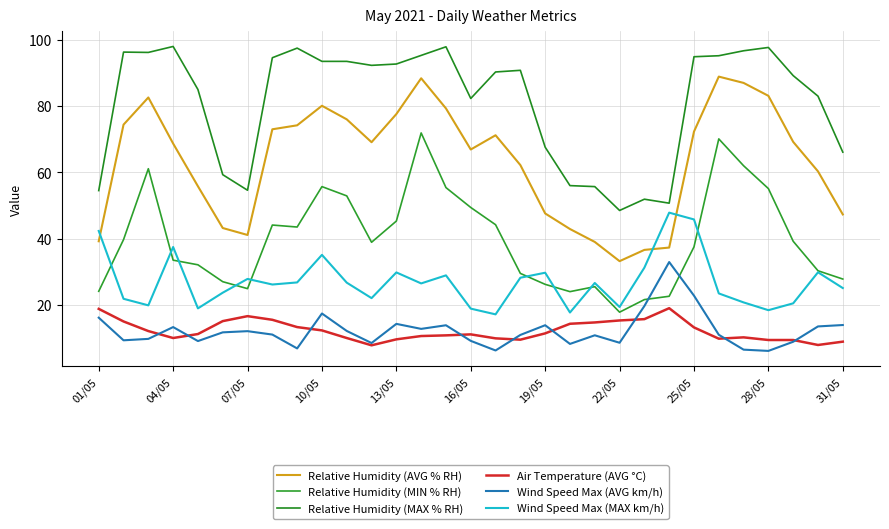

Does the chart have visible grid lines?

Yes